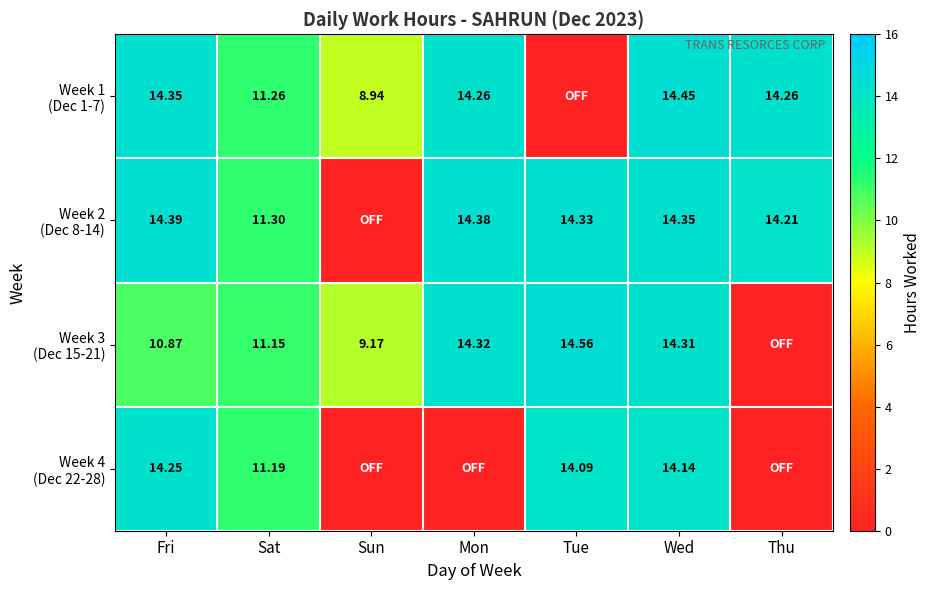

Where does the Week 2 (Dec 8-14) series first go above 14?

Fri